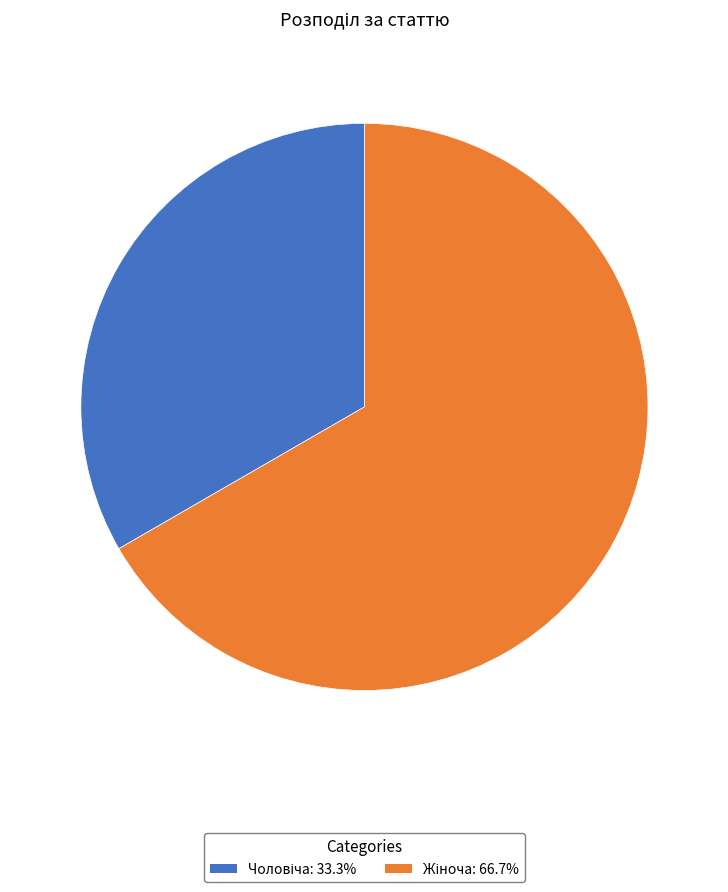

Does any single category account for the majority?

Yes